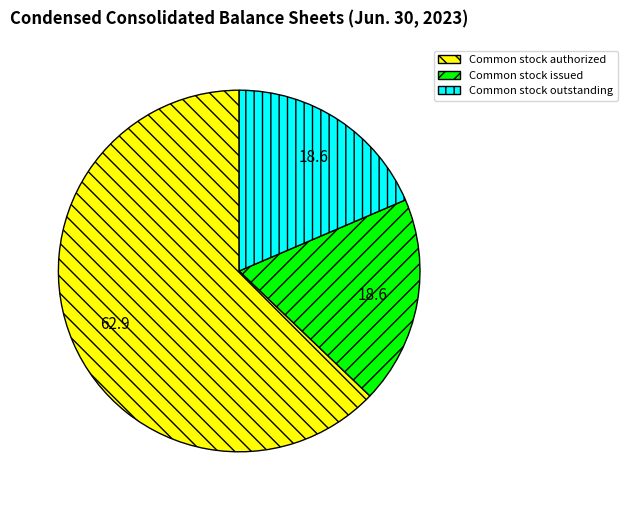

How many segments does this pie chart have?

3